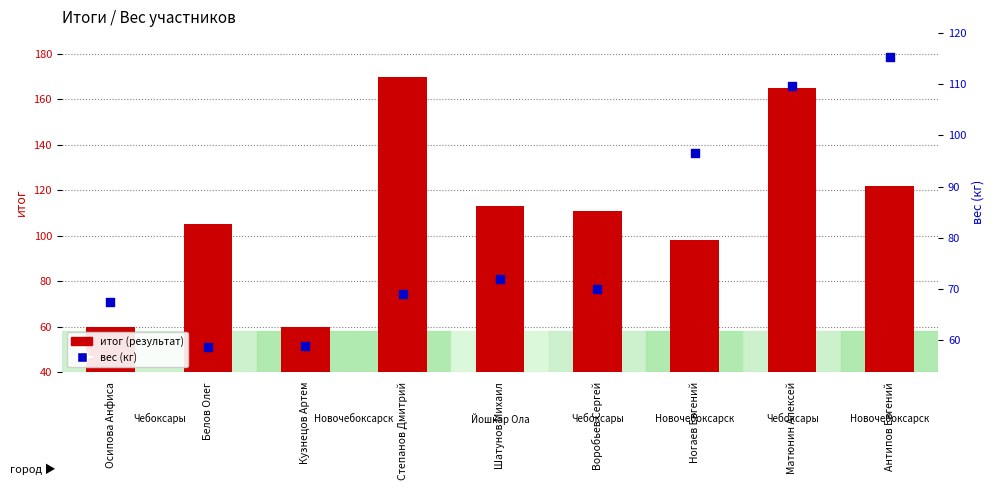

What are all the series names shown in the legend?

итог (результат), вес (кг)